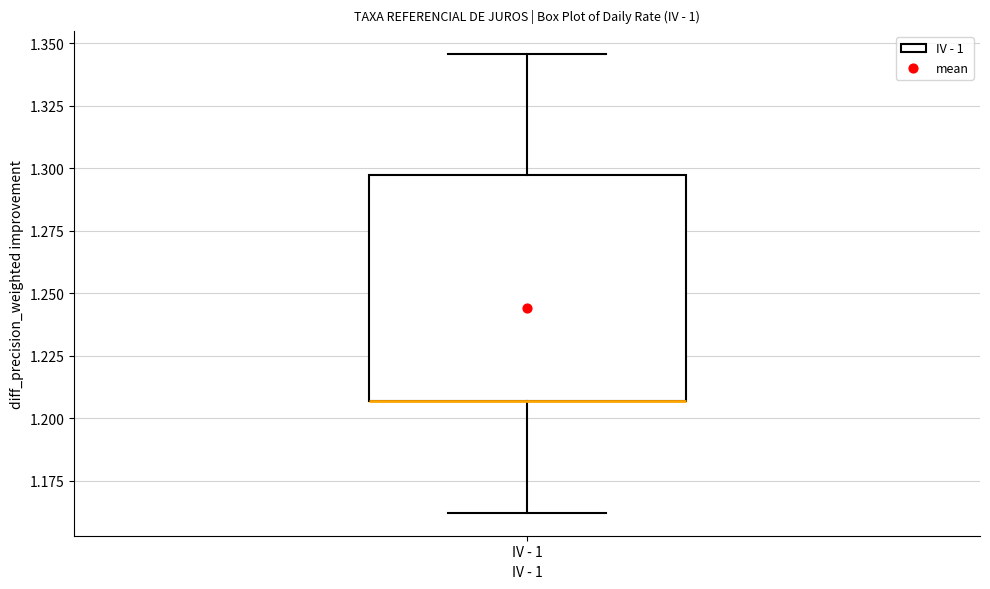

Read this box plot against the y-axis: the position of the median line, the range covered by the box, and the ends of both whiskers. The values are not printed on the chart, so give them approximately, as read against the axis.

median 1.205 (drawn on the box's lower edge), box 1.205 to 1.295, whiskers 1.160 to 1.345